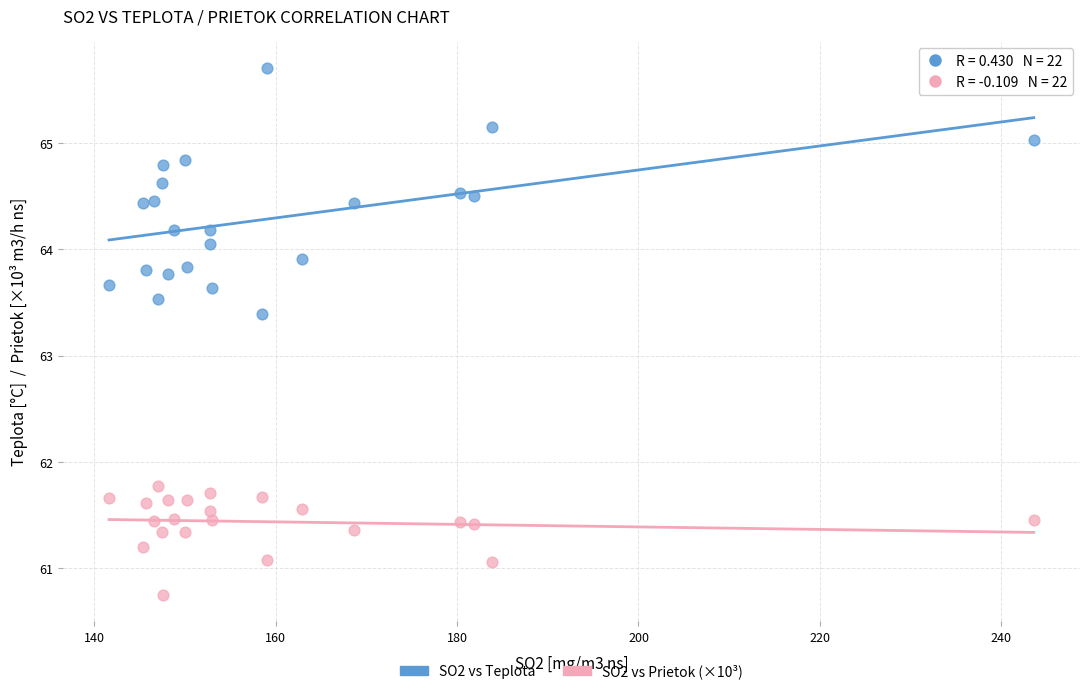

Which series reaches the minimum Y coordinate?

SO2 vs Prietok (×10³)